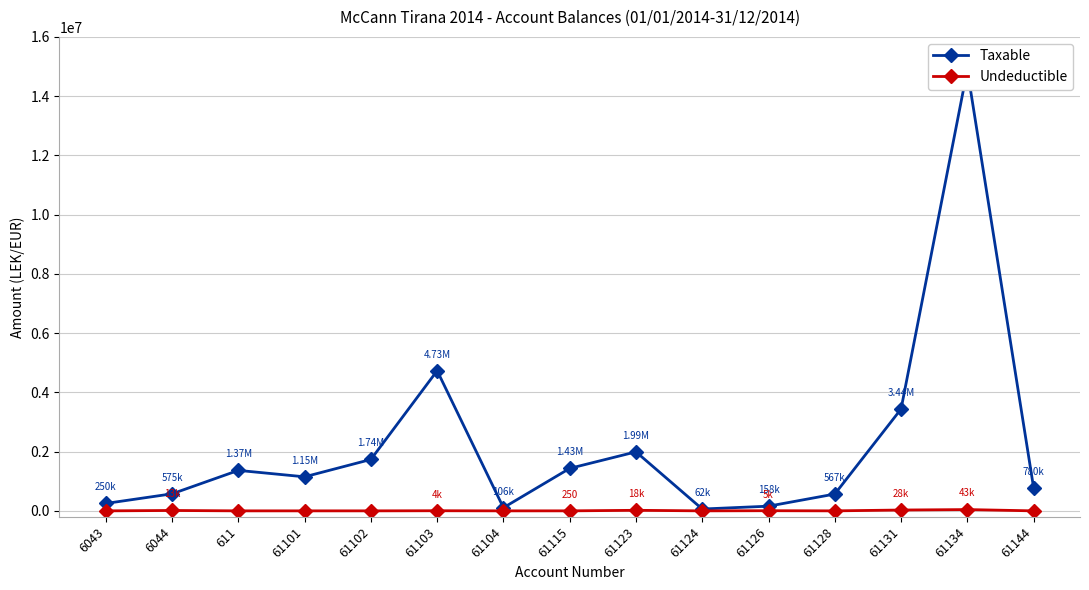

Which series has the largest range (max minus min)?

Taxable